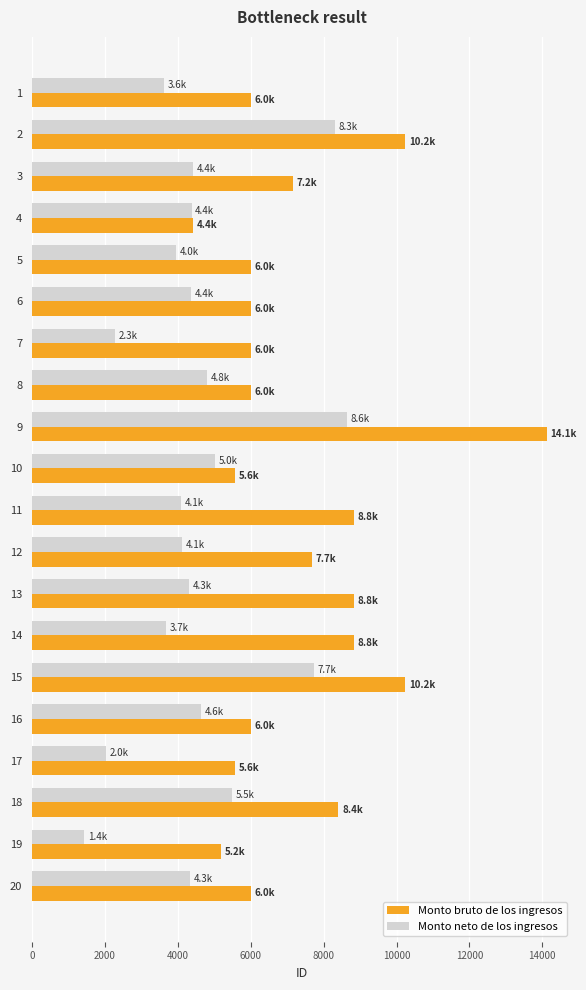

How many distinct data groups are displayed?

2